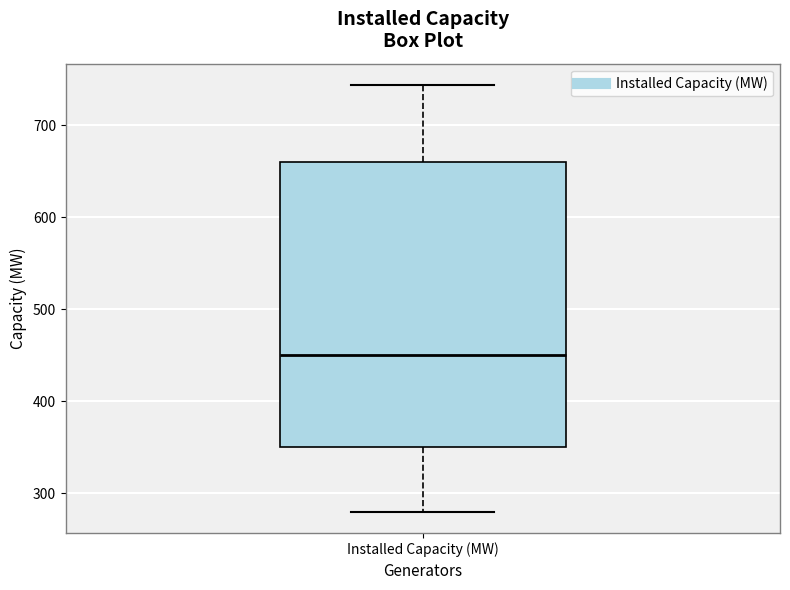

Transcribe this box plot: give where the median line is, the range the box spans, and where the two whiskers end, as read against the y-axis. The values are not printed on the chart, so give them approximately, as read against the axis.

median 450, box 350 to 660, whiskers 280 to 740